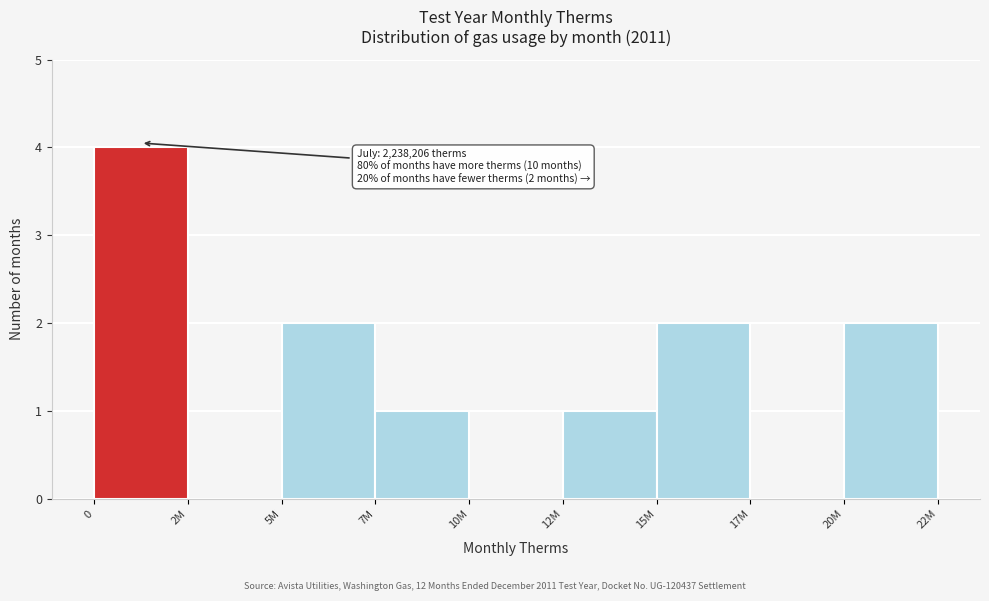

Reading left to right, transcribe all the data shown in this chart.

0=4	2M=0	5M=2	7M=1	10M=0	12M=1	15M=2	17M=0	20M=2